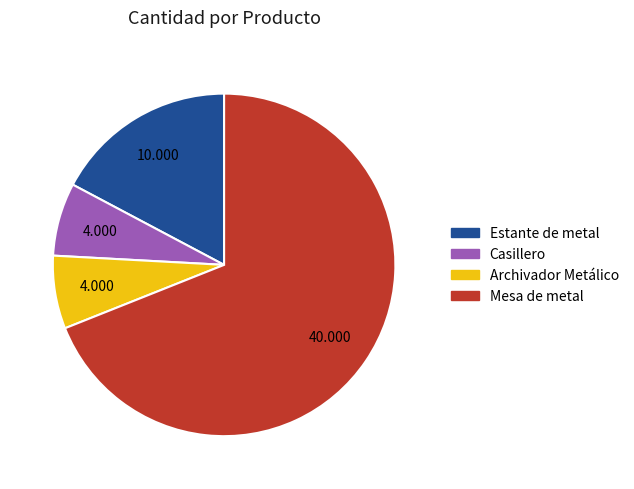

Between Estante de metal and Casillero, which is larger?

Estante de metal